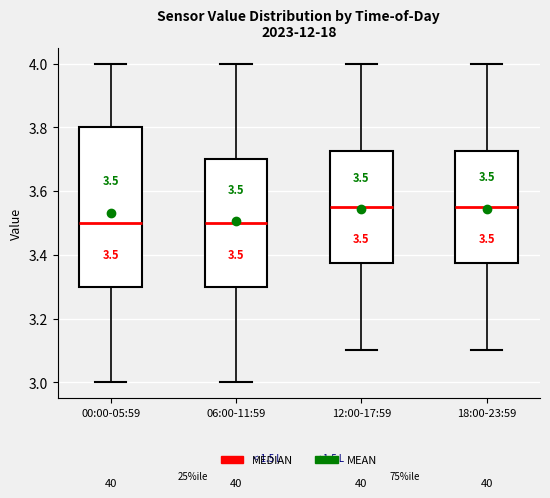

Which box is the tallest, from its lower edge to its upper edge?

00:00-05:59